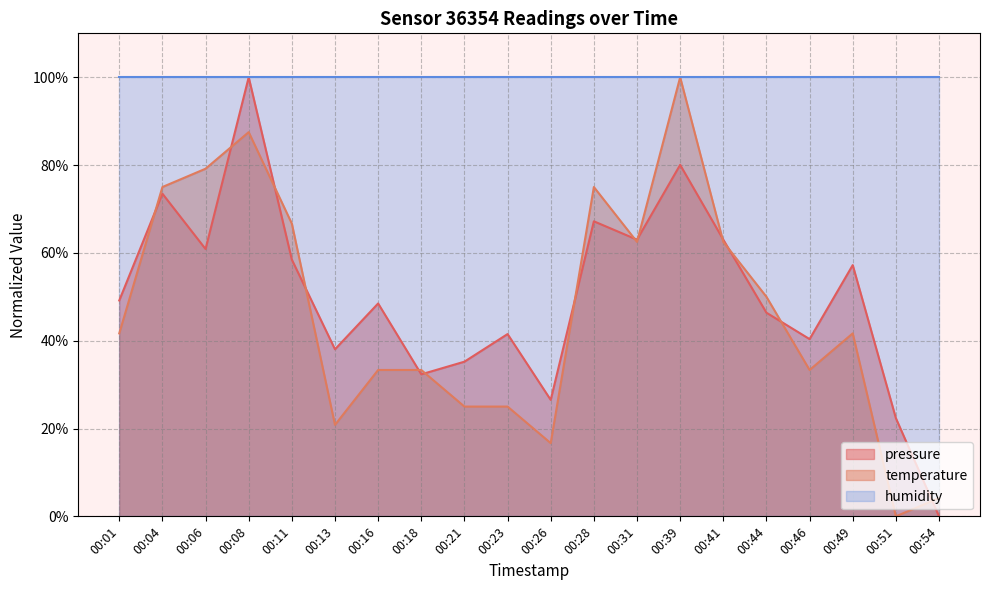

Which series has the largest total across all categories?

humidity